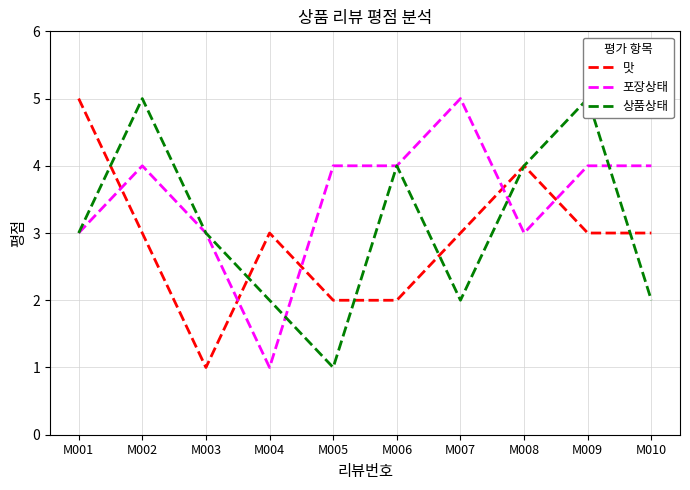

Where do 포장상태 and 맛 first cross each other?

M001 and M002